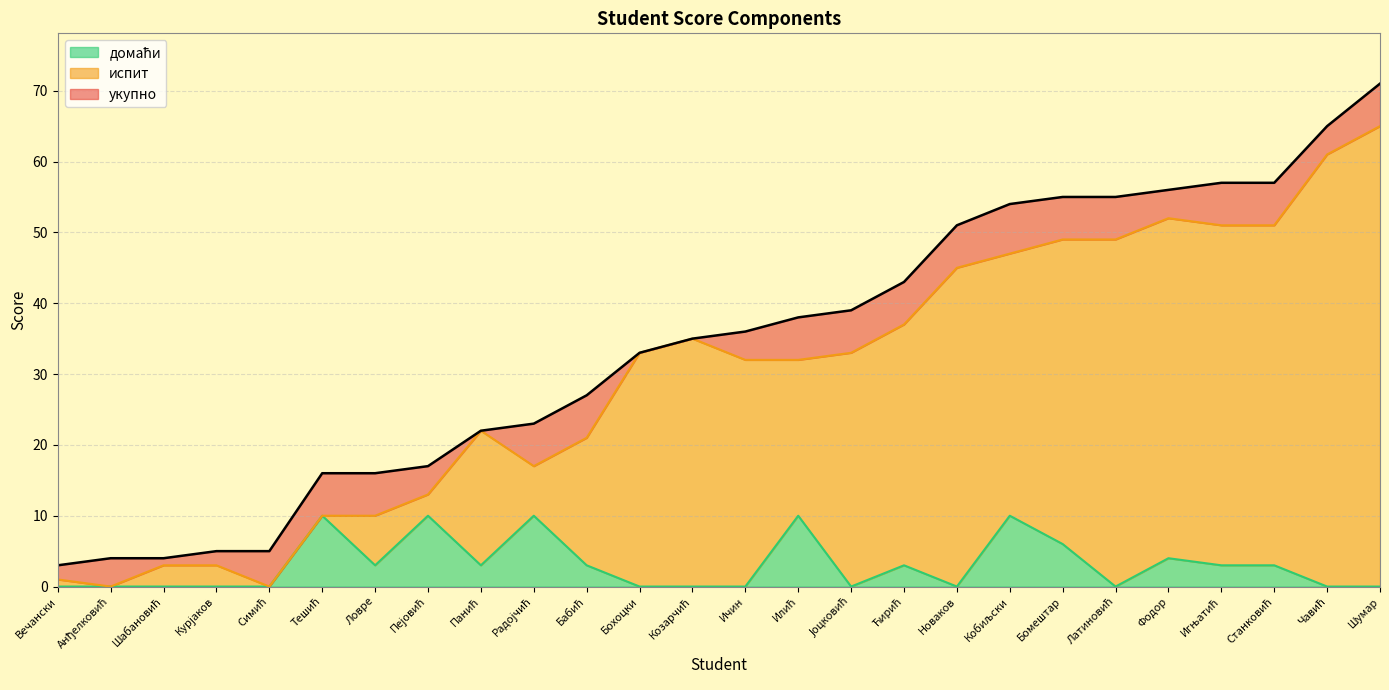

What is the total value across all series at Новаков?

51